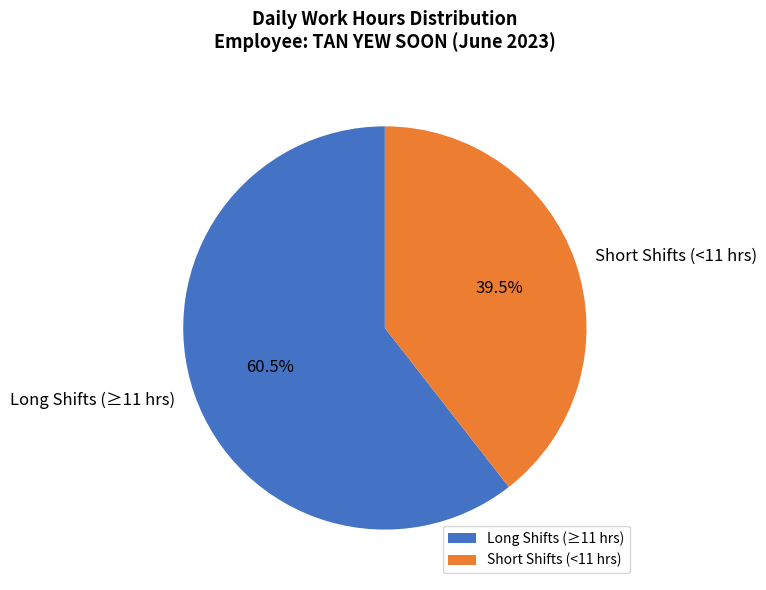

Rank the categories by value from lowest to highest.

Short Shifts (<11 hrs), Long Shifts (≥11 hrs)